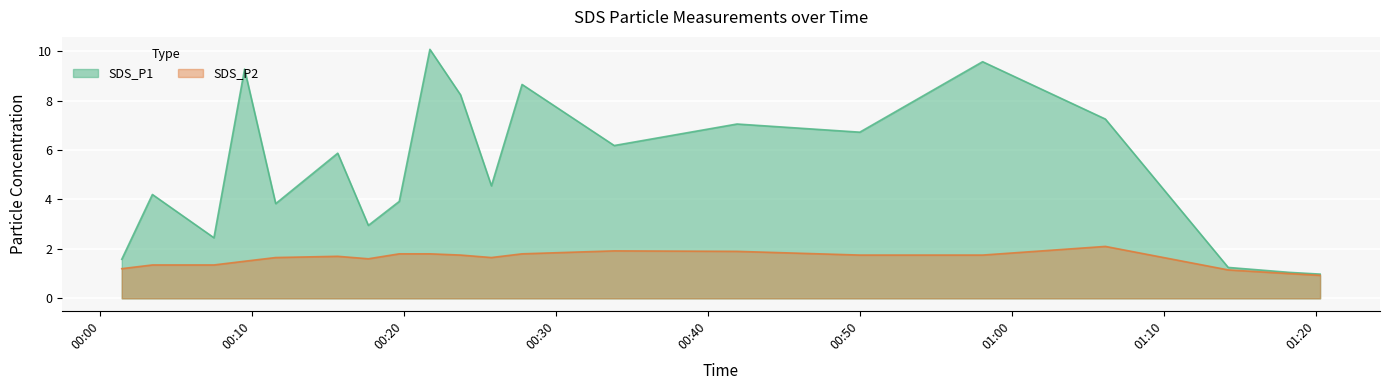

At which label is SDS_P2 closest to 1?

2024/02/23 01:18:17